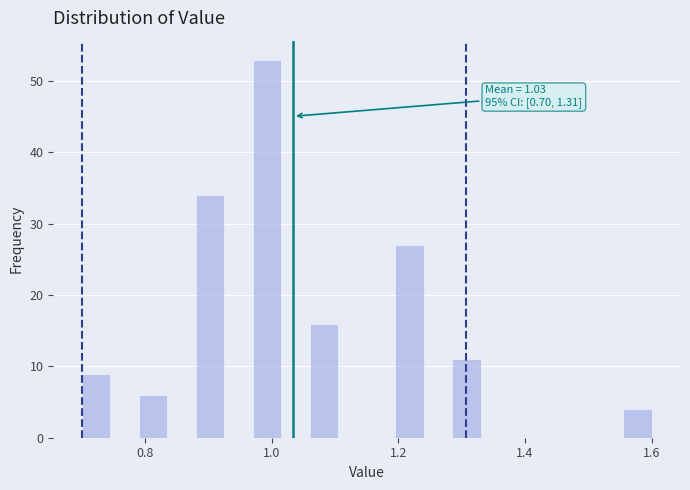

Read against the x-axis, roughly where is the centre of the tallest bar?

1.00